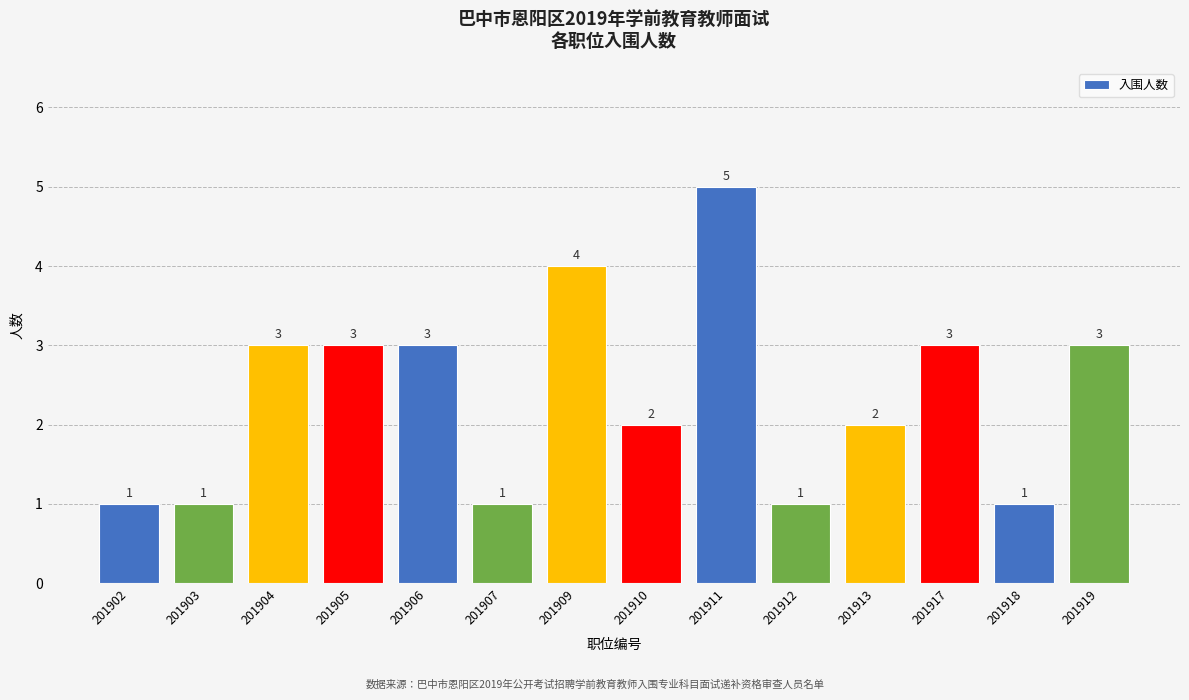

What is the value of the 1st bar from the left?

1